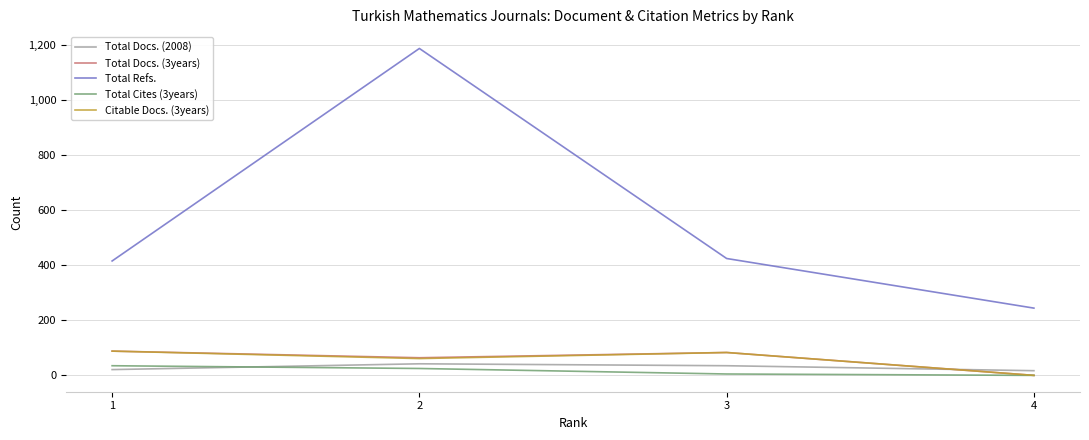

What is the sum of all Total Docs. (3years) values?

235